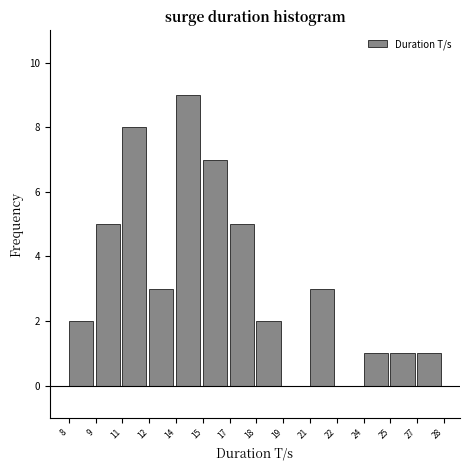

Reading left to right, extract all data points from this chart.

8=2	9=5	11=8	12=3	14=9	15=7	17=5	18=2	19=0	21=3	22=0	24=1	25=1	27=1